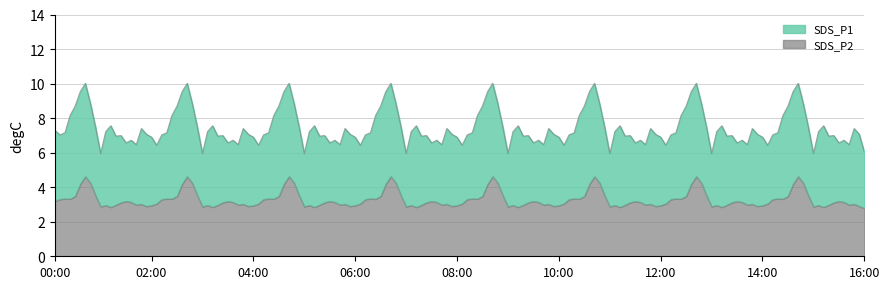

How many lines are shown in the chart?

2